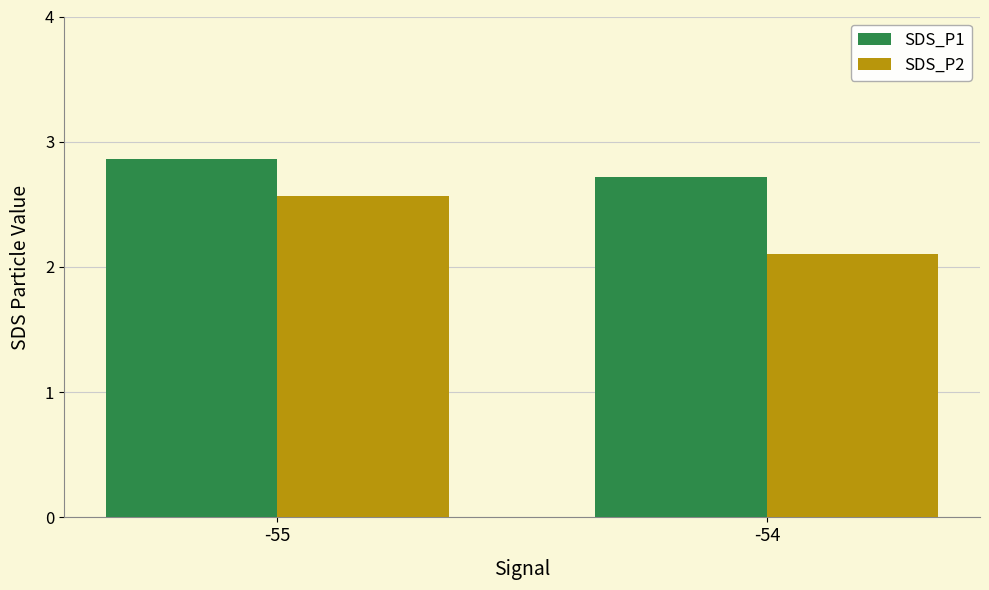

Is the value of SDS_P1 at -54 greater than the value of SDS_P2 at -55?

Yes